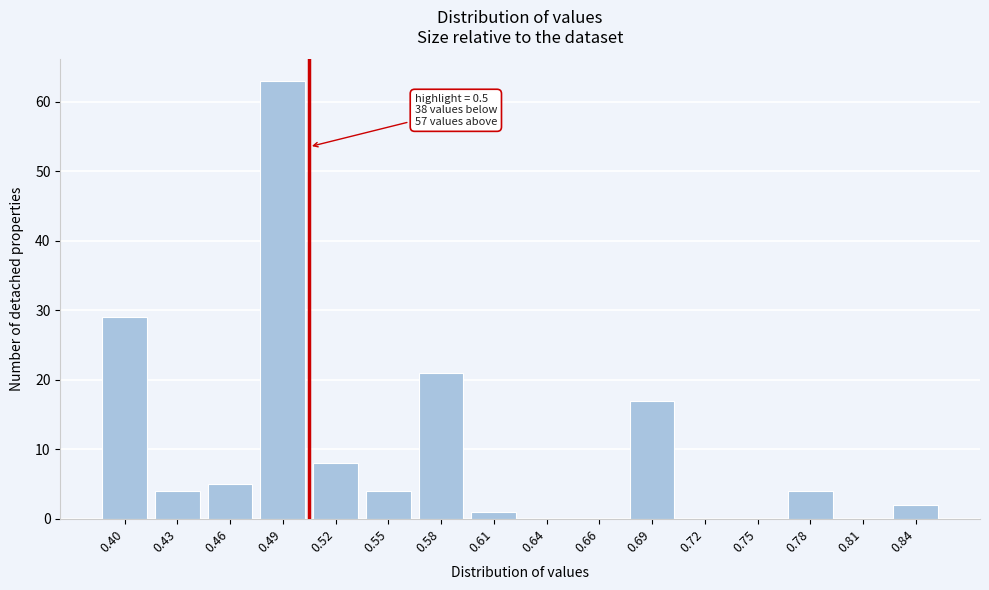

Reading left to right, list all the values displayed in this chart.

0.40=29	0.43=4	0.46=5	0.49=63	0.52=8	0.55=4	0.58=21	0.61=1	0.64=0	0.66=0	0.69=17	0.72=0	0.75=0	0.78=4	0.81=0	0.84=2